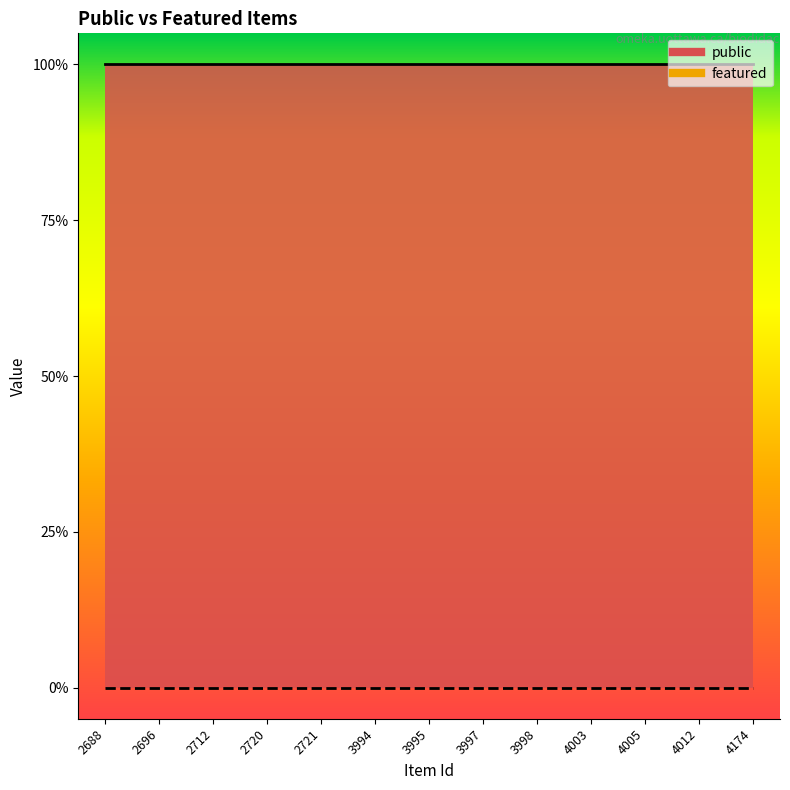

Reading right to left, list all the values displayed in this chart.

public: 4174=1	4012=1	4005=1	4003=1	3998=1	3997=1	3995=1	3994=1	2721=1	2720=1	2712=1	2696=1	2688=1
featured: 4174=0	4012=0	4005=0	4003=0	3998=0	3997=0	3995=0	3994=0	2721=0	2720=0	2712=0	2696=0	2688=0